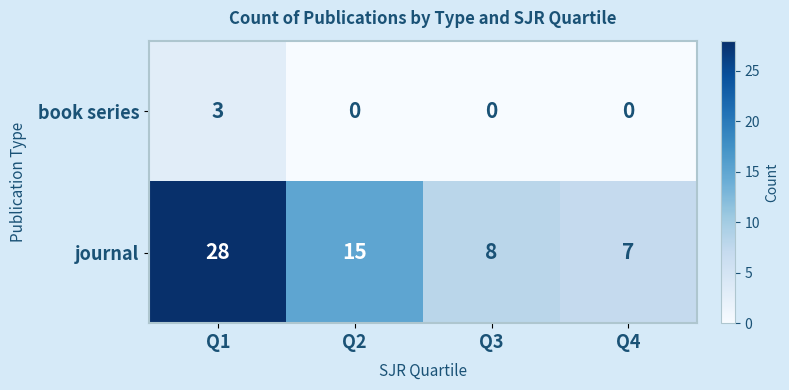

How many data points does each series have?

4